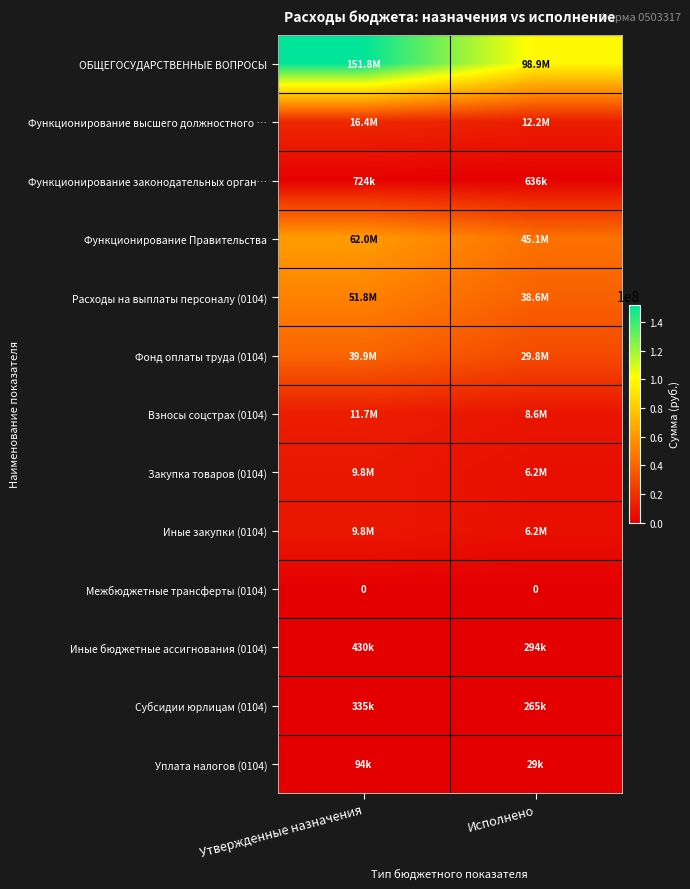

Is it true that Уплата налогов (0104) equals 64935.3 at Утвержденные назначения?

False